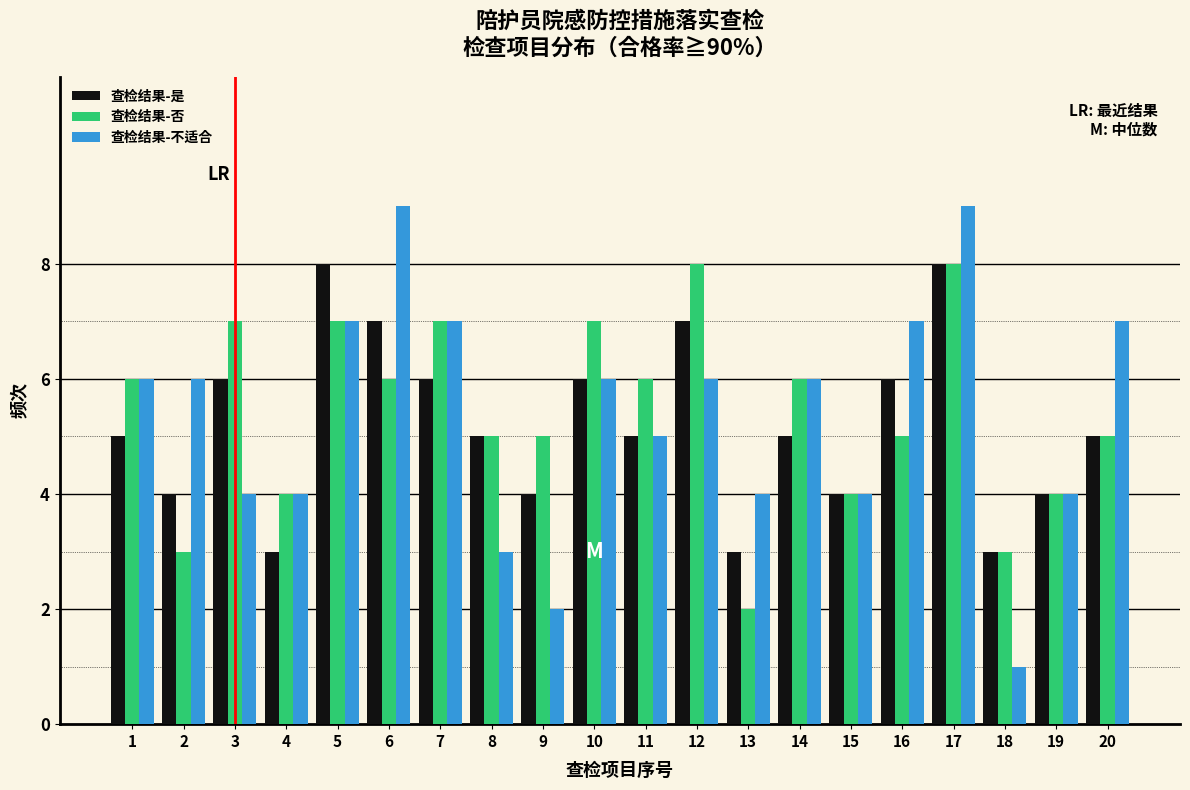

Between 6 and 17, which series saw the biggest shift?

查检结果-否